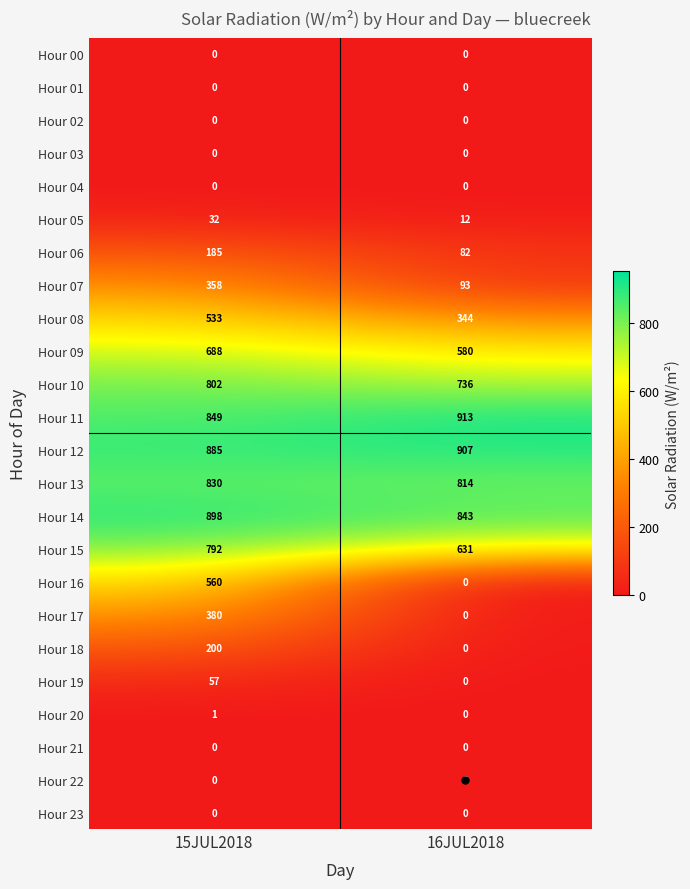

Is it true that Hour 00 equals 0 at 16JUL2018?

True